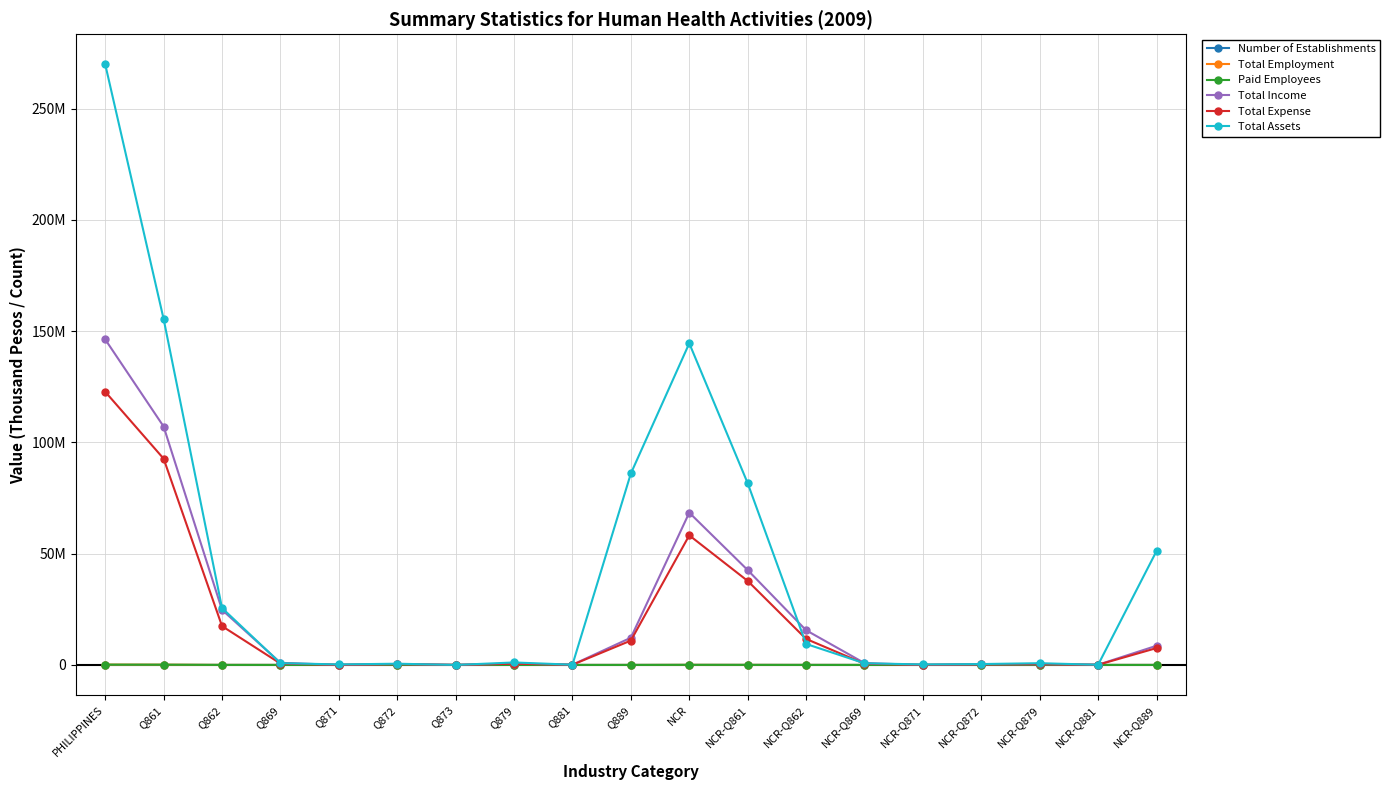

Does the chart have visible grid lines?

Yes